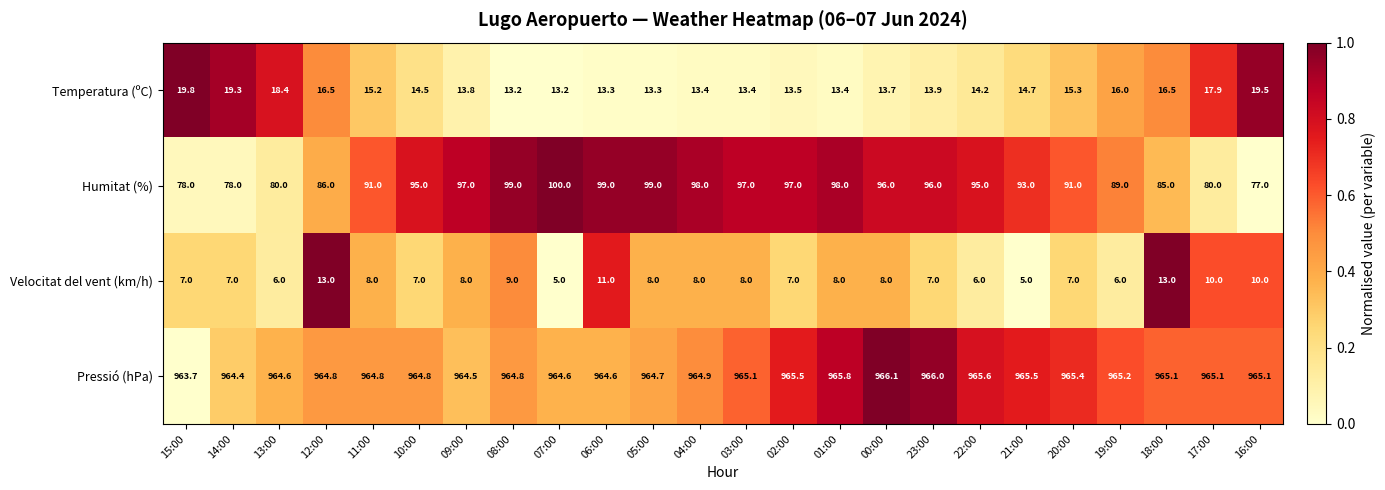

True or false: Velocitat del vent (km/h) has a value of 6.0 at 19:00.

True